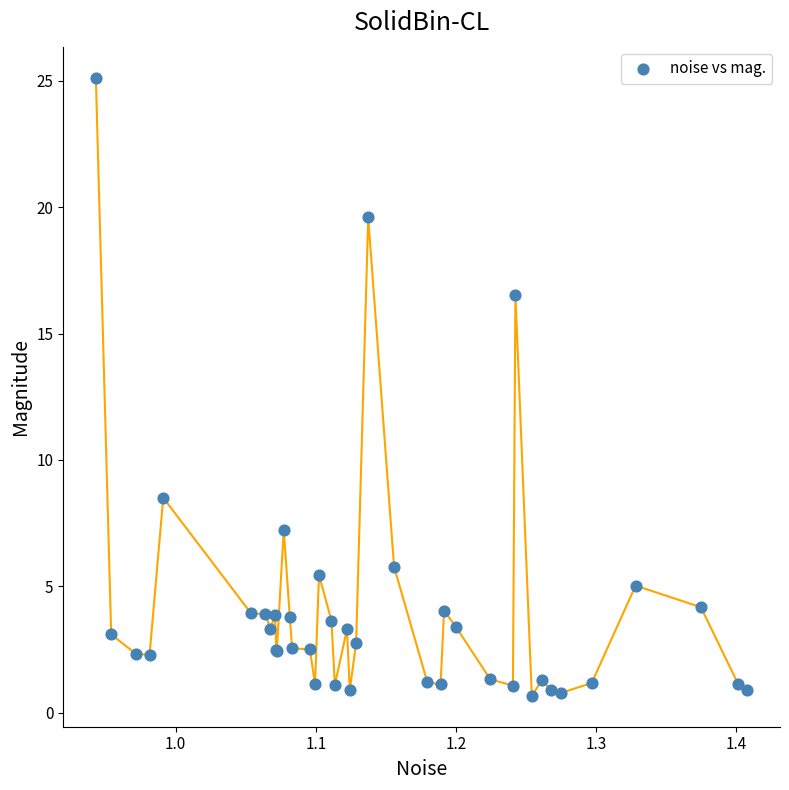

What Y value in the scatter plot is closest to 12?

8.5